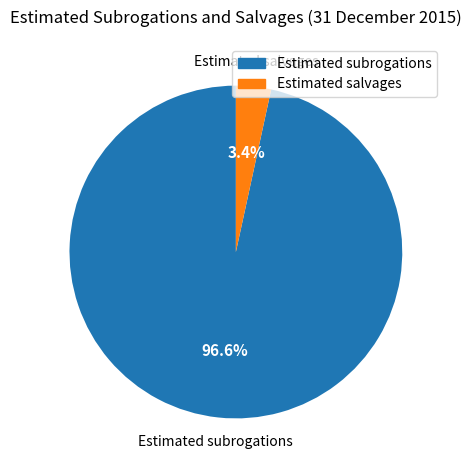

Is it true that Estimated salvages is 3% of the pie?

True